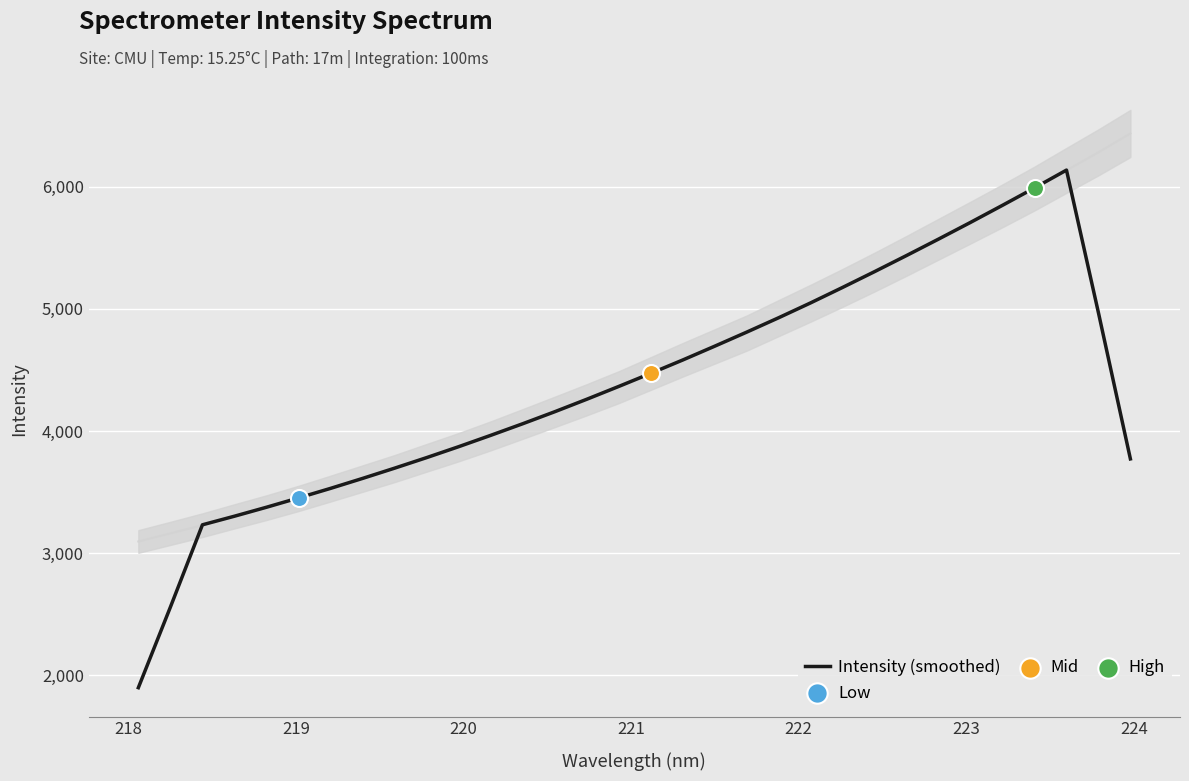

What is the maximum value for Intensity (smoothed)?

6137.5